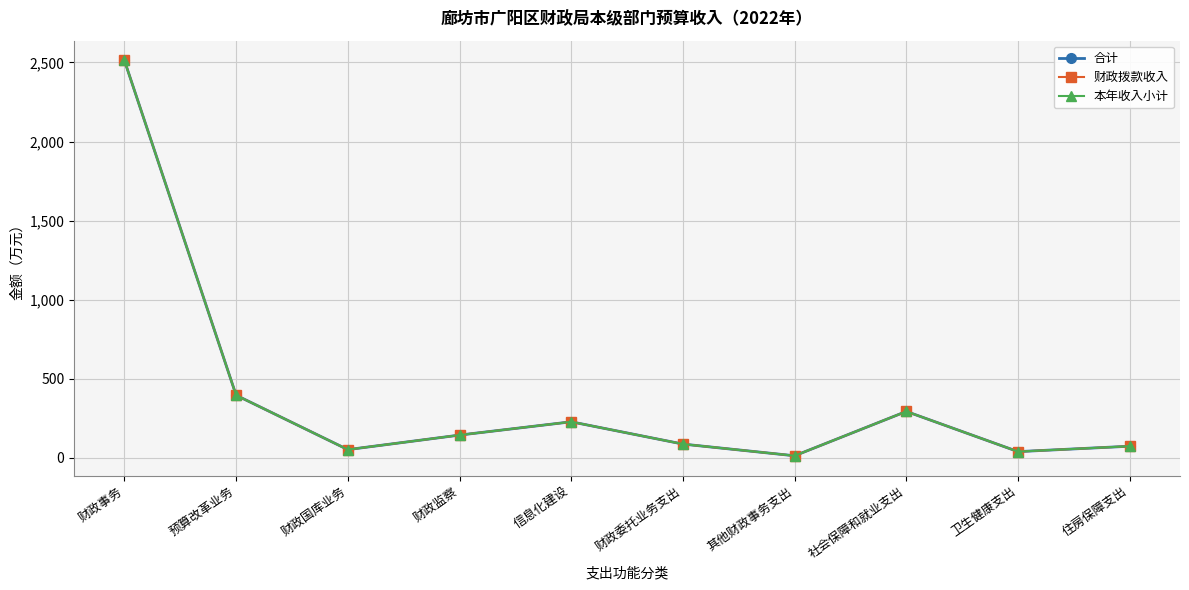

Reading left to right, list all the values displayed in this chart.

合计: 2512.9	395.0	51.0	142.9	227.0	86.0	12.0	292.5	38.3	72.5
财政拨款收入: 2512.9	395.0	51.0	142.9	227.0	86.0	12.0	292.5	38.3	72.5
本年收入小计: 2512.9	395.0	51.0	142.9	227.0	86.0	12.0	292.5	38.3	72.5